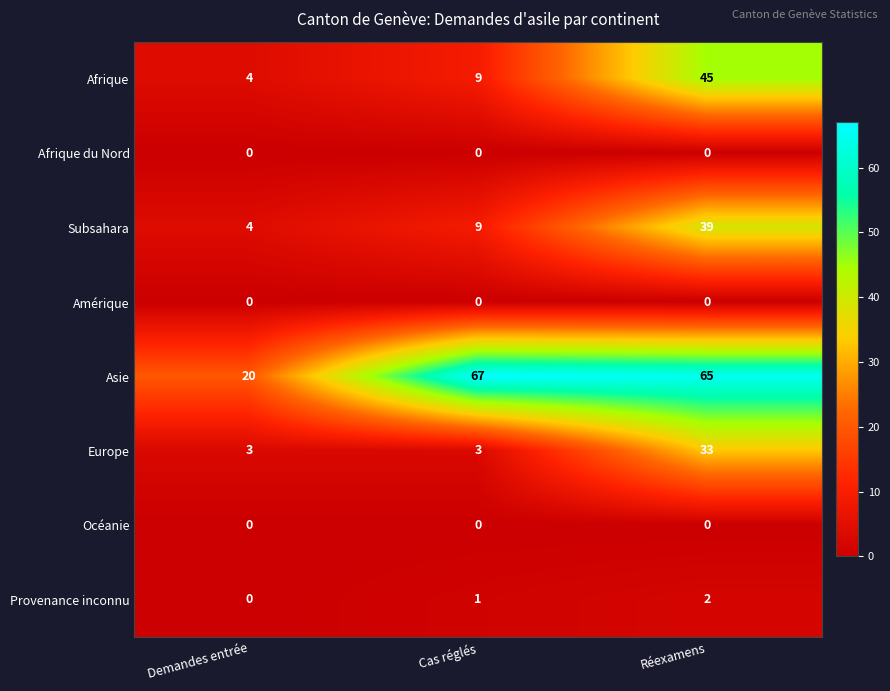

What is the sum of the Afrique values at Cas réglés and Réexamens?

54